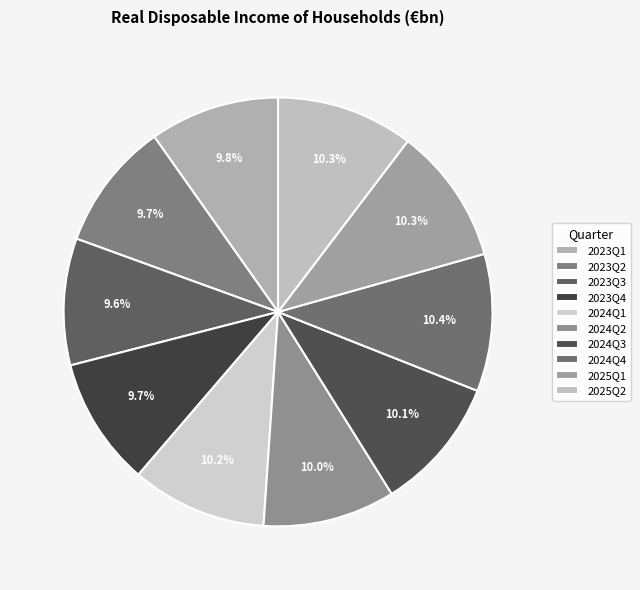

Which category has the biggest portion of the pie?

2024Q4